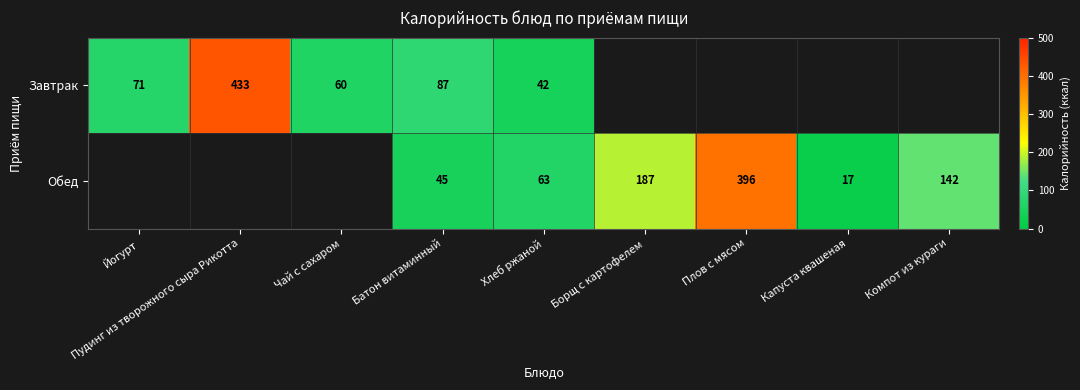

True or false: Обед has a value of 251.1 at Борщ с картофелем.

False